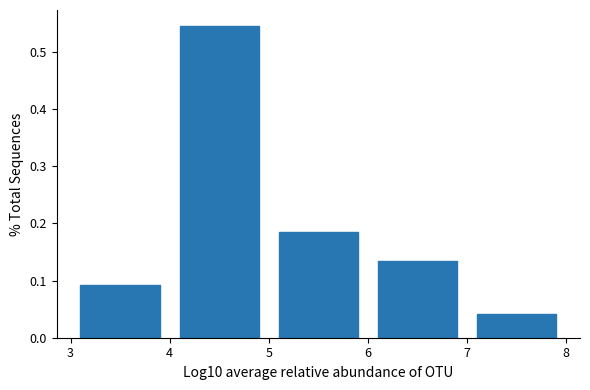

Reading left to right, list every bar in this chart as the range it spans on the x-axis followed by its height. The values are not printed on the chart, so give them approximately, as read against the axis.

3 to 4: 0.09
4 to 5: 0.55
5 to 6: 0.19
6 to 7: 0.13
7 to 8: 0.04